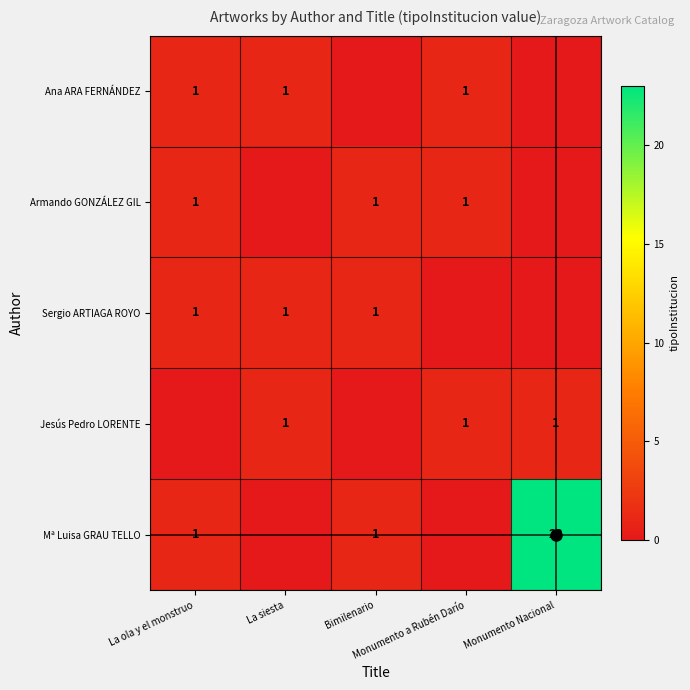

True or false: Jesús Pedro LORENTE has a value of 1 at Monumento Nacional.

True